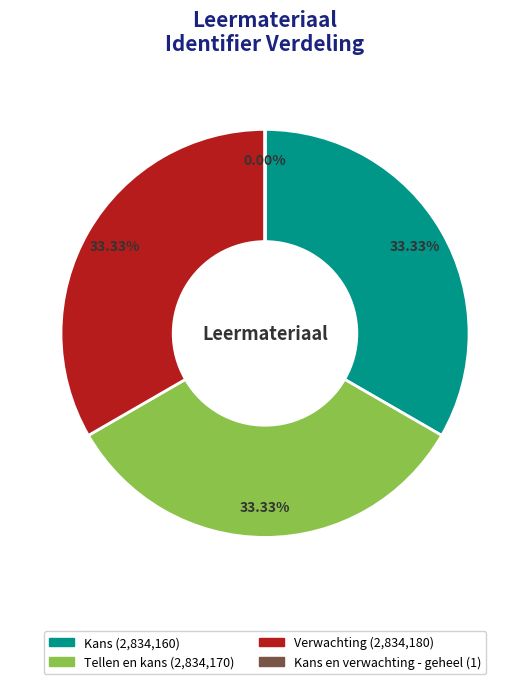

True or false: Verwachting accounts for 33% of the total.

True